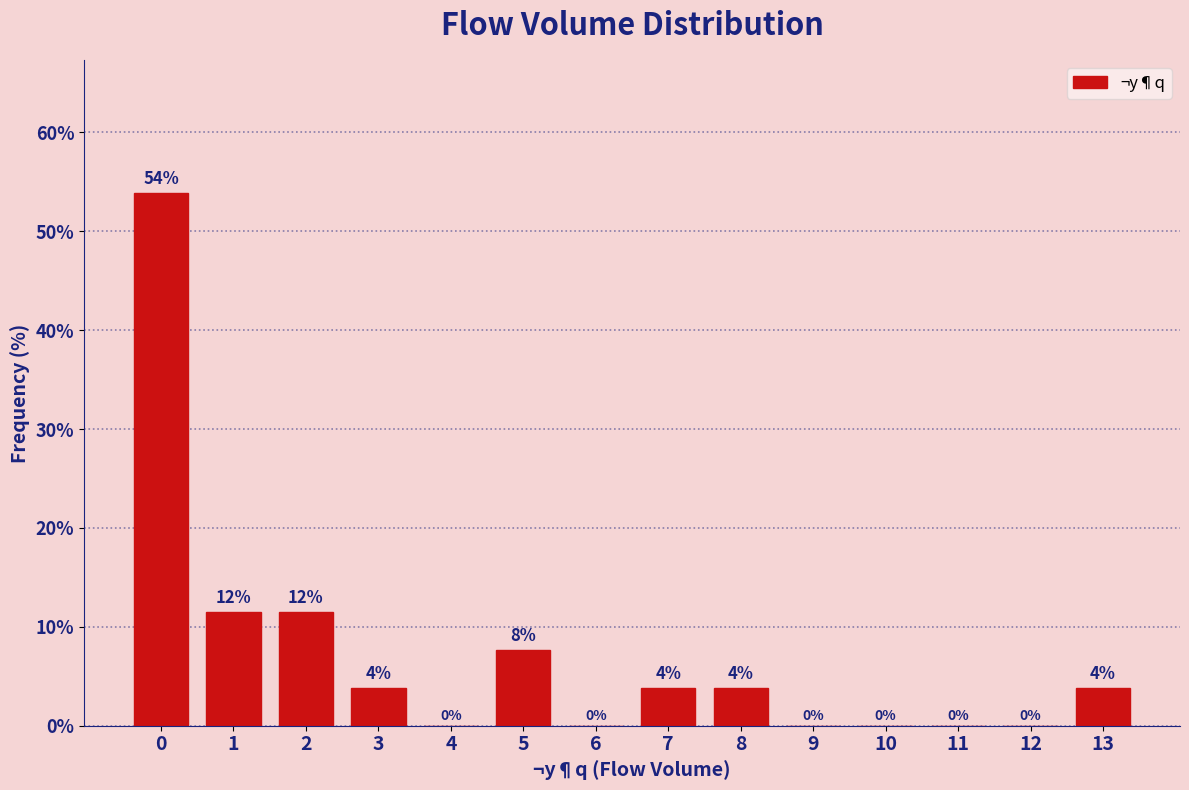

Is it true that the value at 10 is 36.4?

False